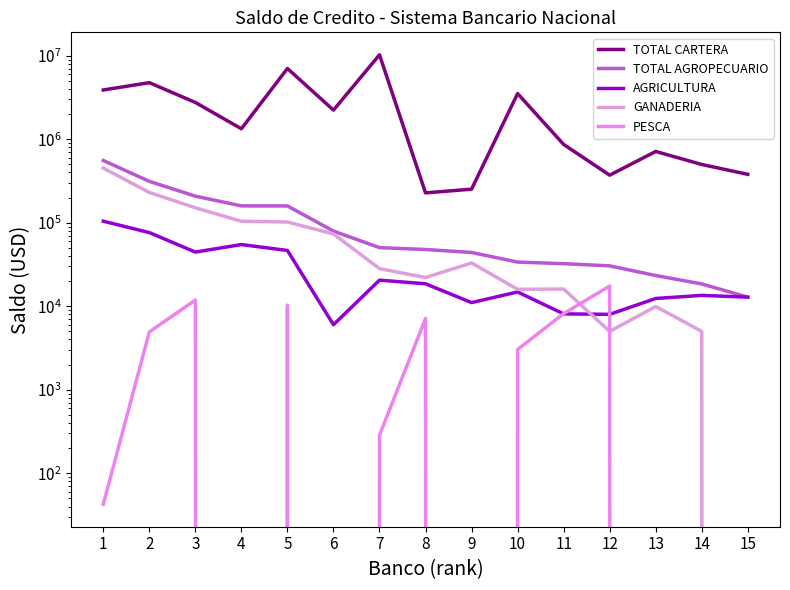

What is the difference between the GANADERIA values at 11 and 8?

6000.1